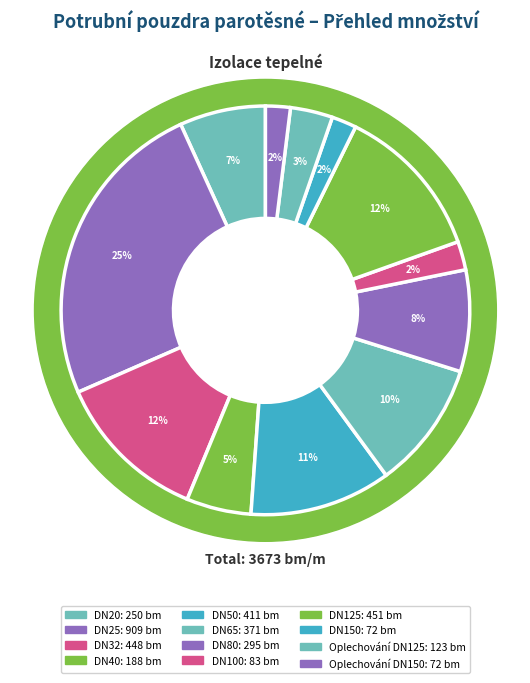

Combined, what portion of the pie is DN150 and DN20?

8.8%